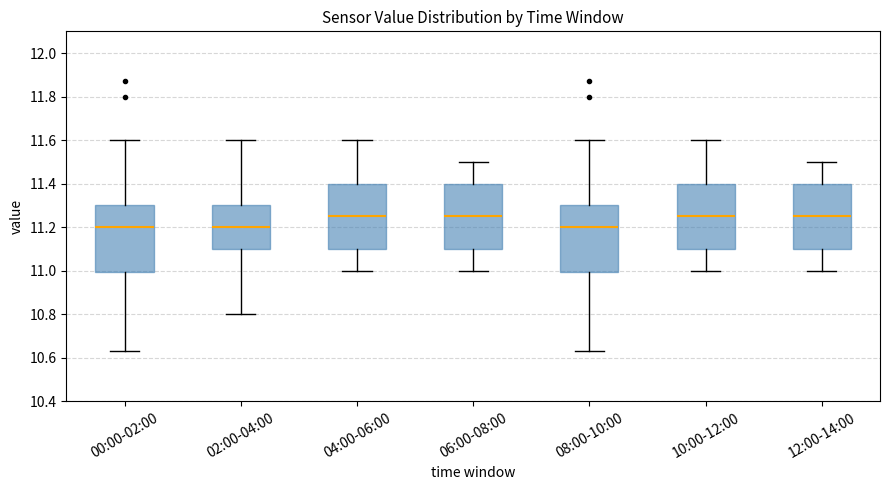

Reading left to right, read every box against the y-axis: the position of its median line, the range the box covers, and the ends of its whiskers. The values are not printed on the chart, so give them approximately, as read against the axis.

00:00-02:00: median 11.20, box 11.00 to 11.30, whiskers 10.64 to 11.60
02:00-04:00: median 11.20, box 11.10 to 11.30, whiskers 10.80 to 11.60
04:00-06:00: median 11.26, box 11.10 to 11.40, whiskers 11.00 to 11.60
06:00-08:00: median 11.26, box 11.10 to 11.40, whiskers 11.00 to 11.50
08:00-10:00: median 11.20, box 11.00 to 11.30, whiskers 10.64 to 11.60
10:00-12:00: median 11.26, box 11.10 to 11.40, whiskers 11.00 to 11.60
12:00-14:00: median 11.26, box 11.10 to 11.40, whiskers 11.00 to 11.50